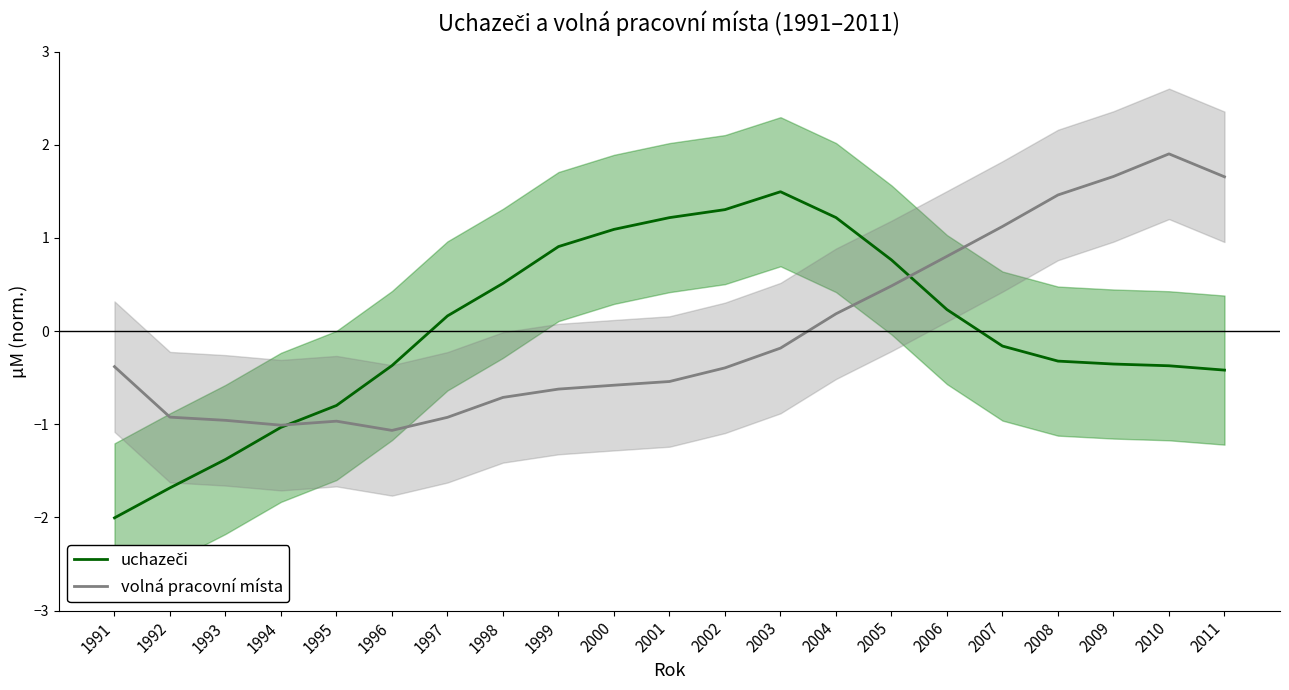

Is it true that volná pracovní místa equals -0.9 at 2000?

False